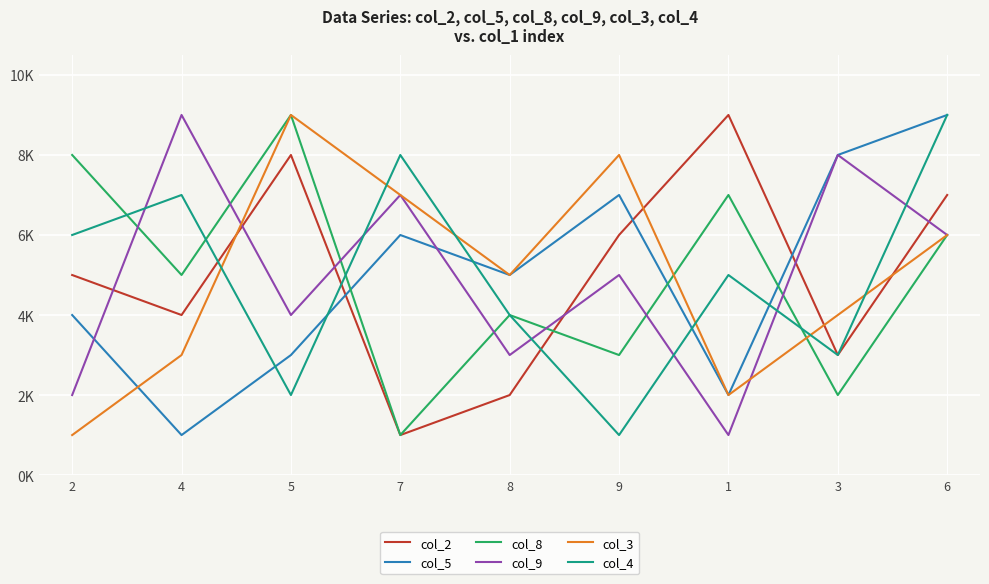

Where is the first local maximum for col_3?

5